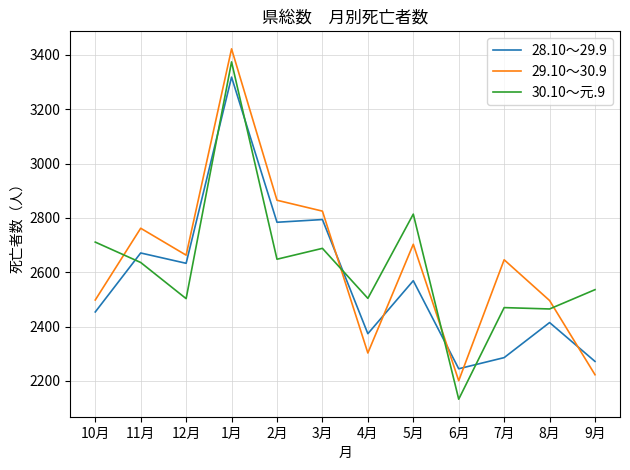

Is it true that 30.10～元.9 equals 2503 at 12月?

True